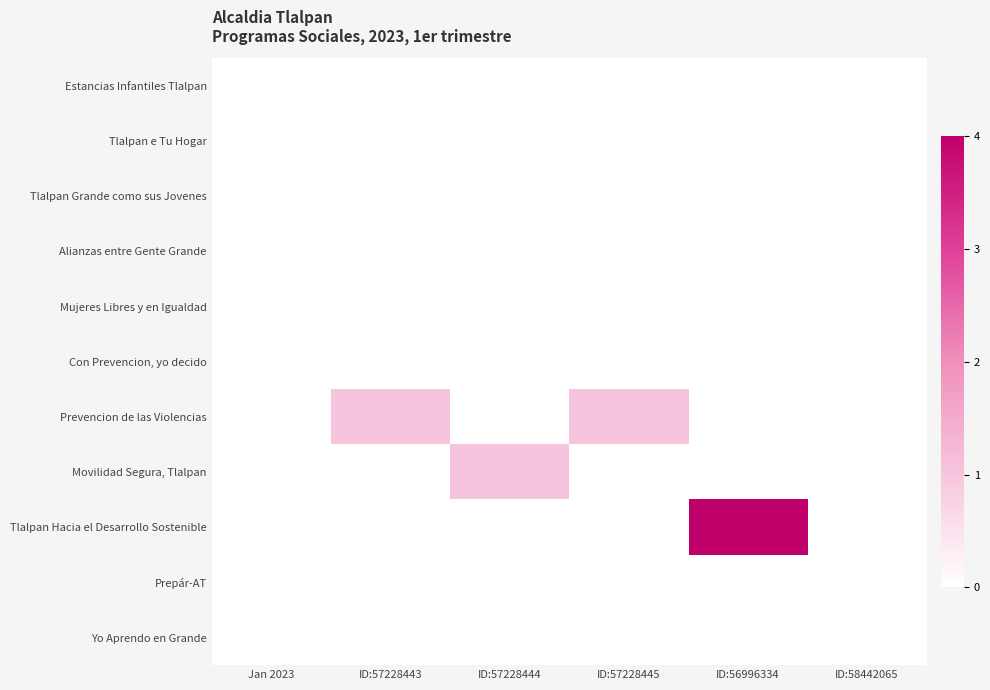

Which has a higher value, ID:57228445 or ID:57228444?

ID:57228445